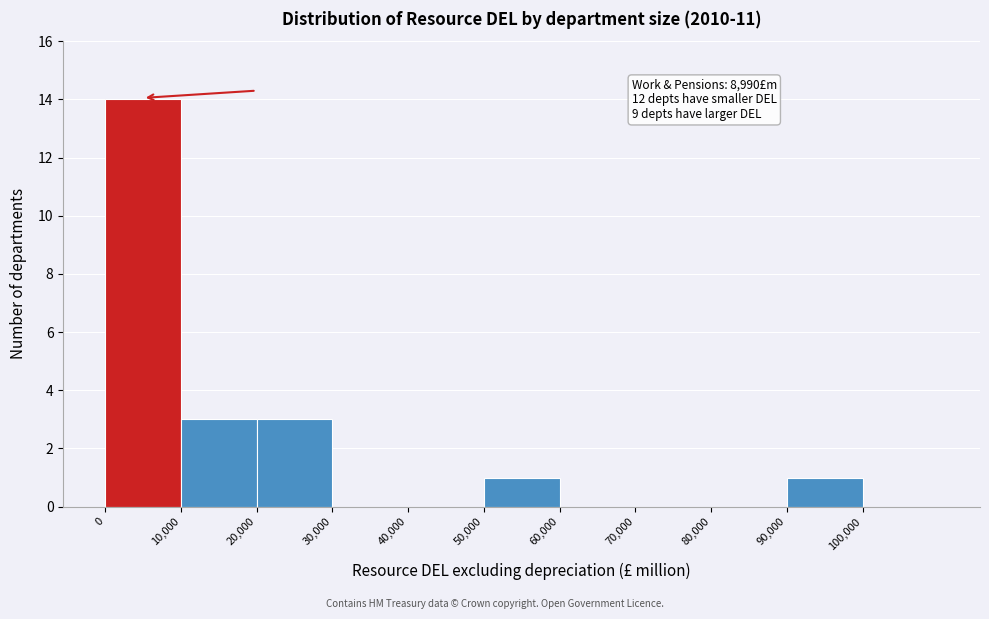

Over which range of the x-axis is the bar tallest?

0 to 10000